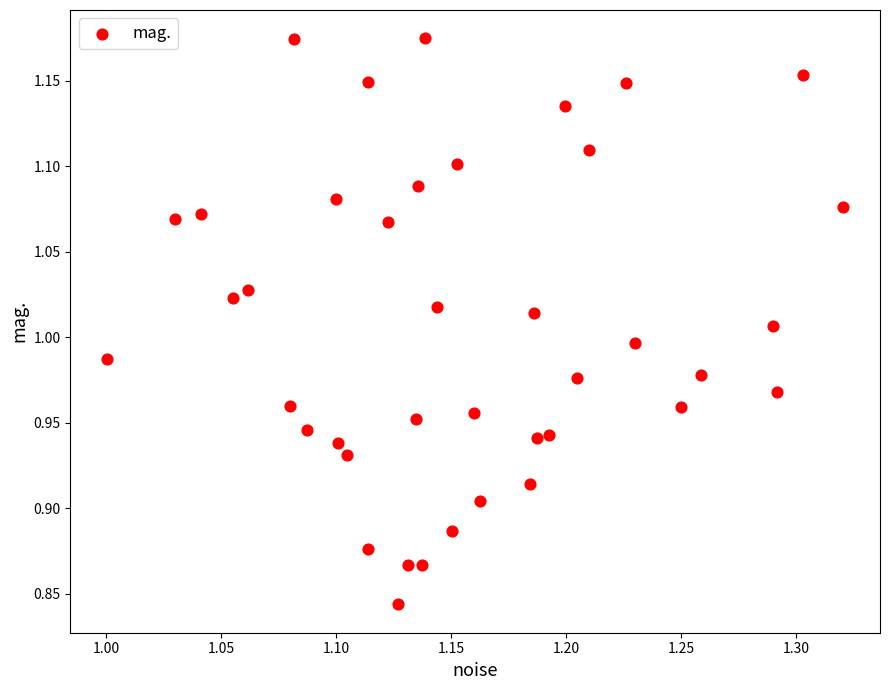

What is the range of X values (max minus min)?

0.3